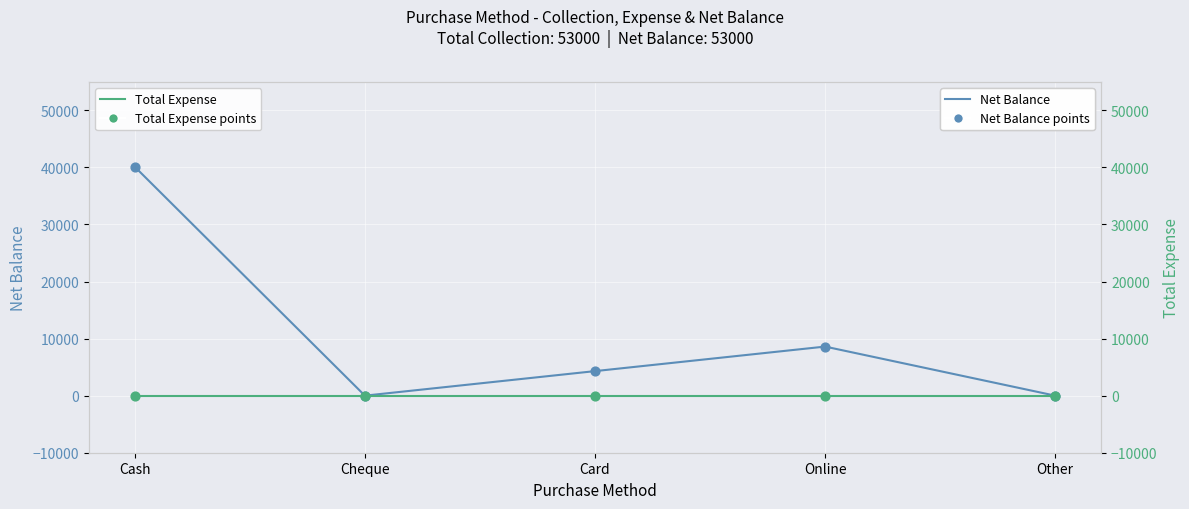

What are all the series names shown in the legend?

Net Balance, Net Balance points, Total Expense, Total Expense points